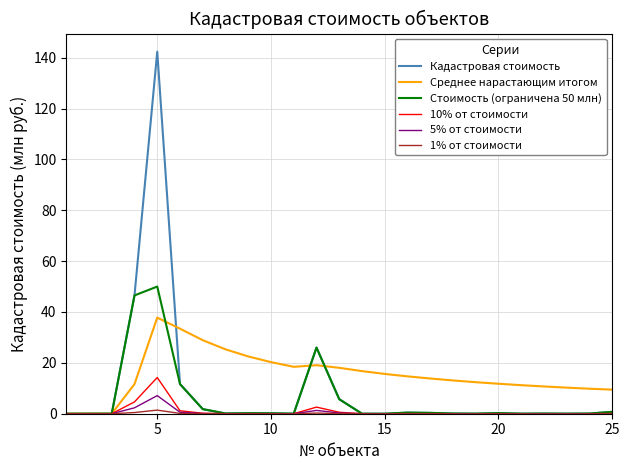

Which series has the widest spread of values?

Кадастровая стоимость